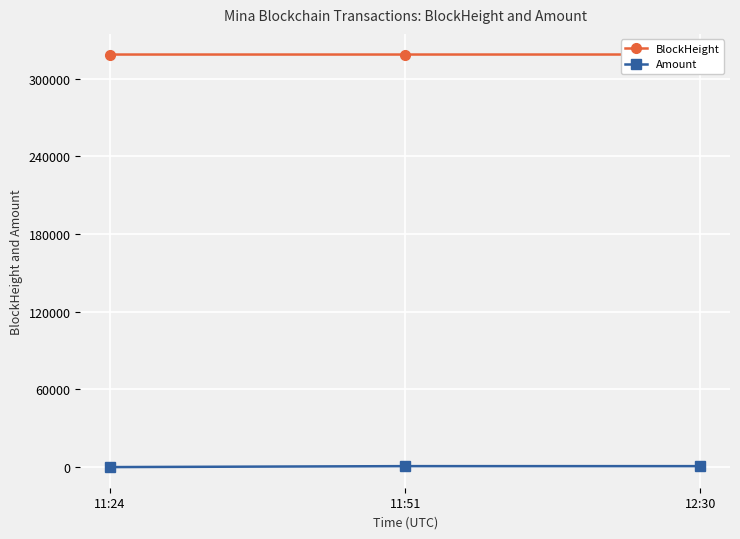

Which series has the largest total across all categories?

BlockHeight